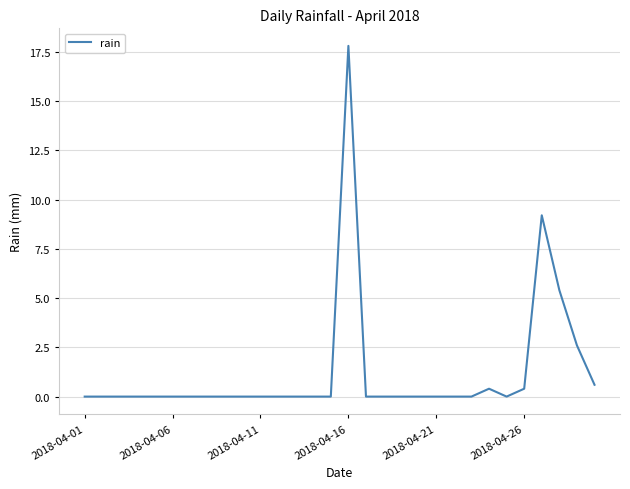

Is this an area chart (filled region under the line)?

No